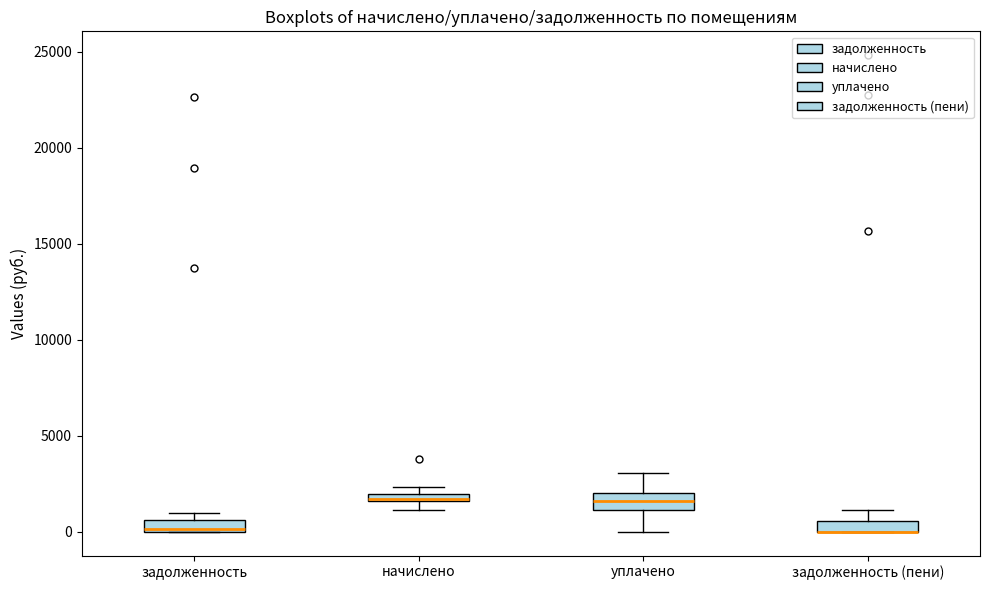

Where is the lower edge of the box for задолженность (пени) on the y-axis? The values are not printed on the chart, so give them approximately, as read against the axis.

0